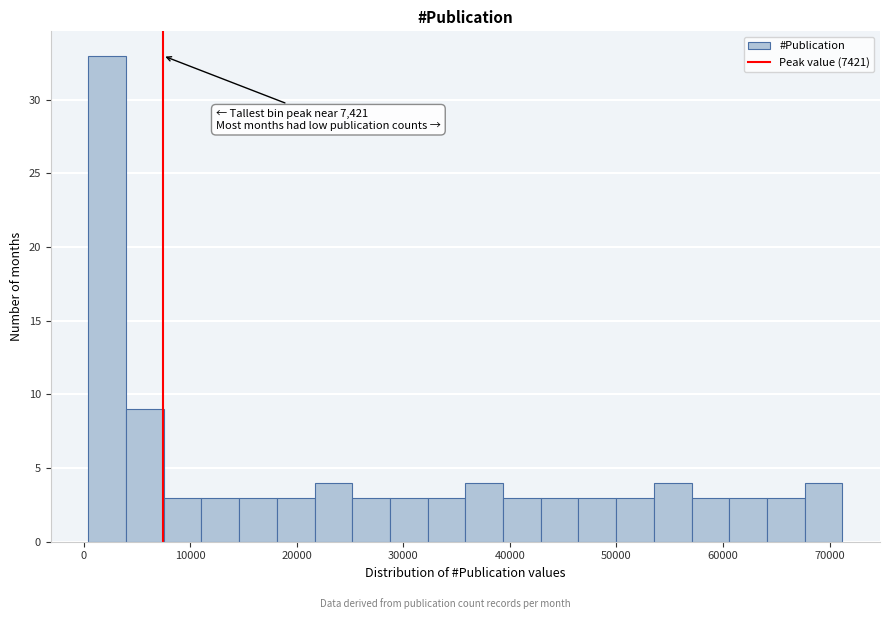

Around what value on the x-axis is the tallest bar? Give the approximate position of its centre, as read against the axis.

2000